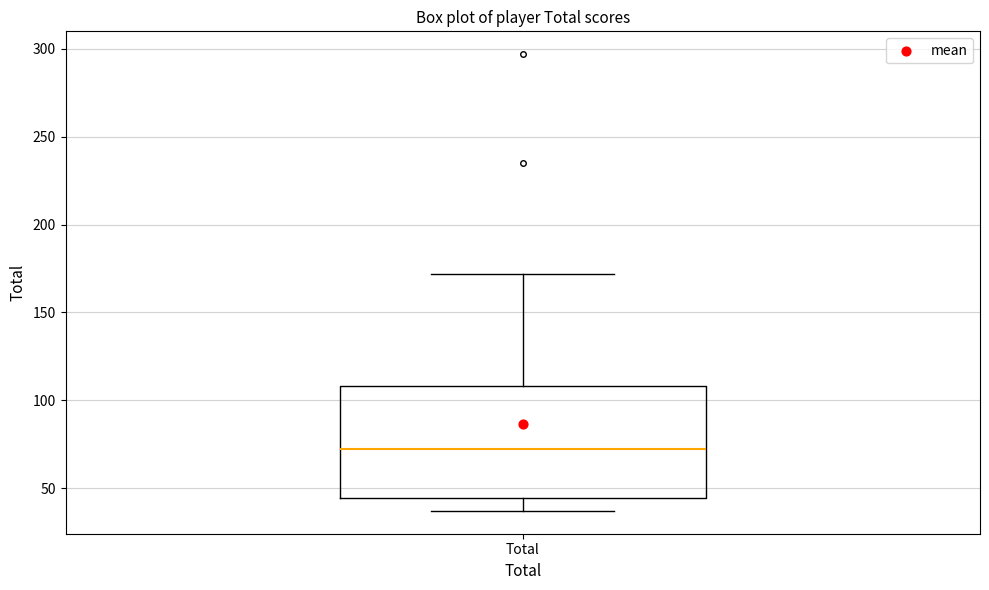

Where is the lower edge of the box for Total on the y-axis? The values are not printed on the chart, so give them approximately, as read against the axis.

45